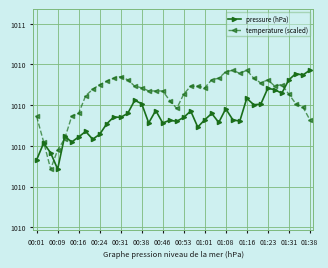

Which category has the highest value in the pressure (hPa) series?

01:38